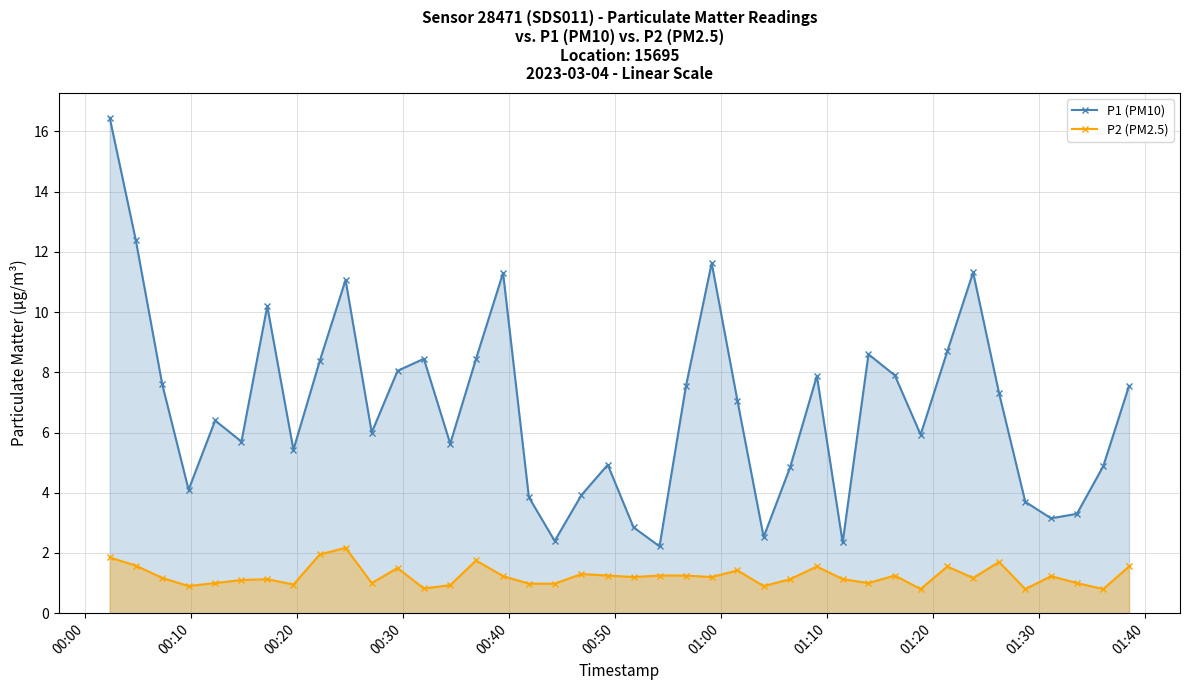

Rank the series by their average value, from highest to lowest.

P1 (PM10), P2 (PM2.5)